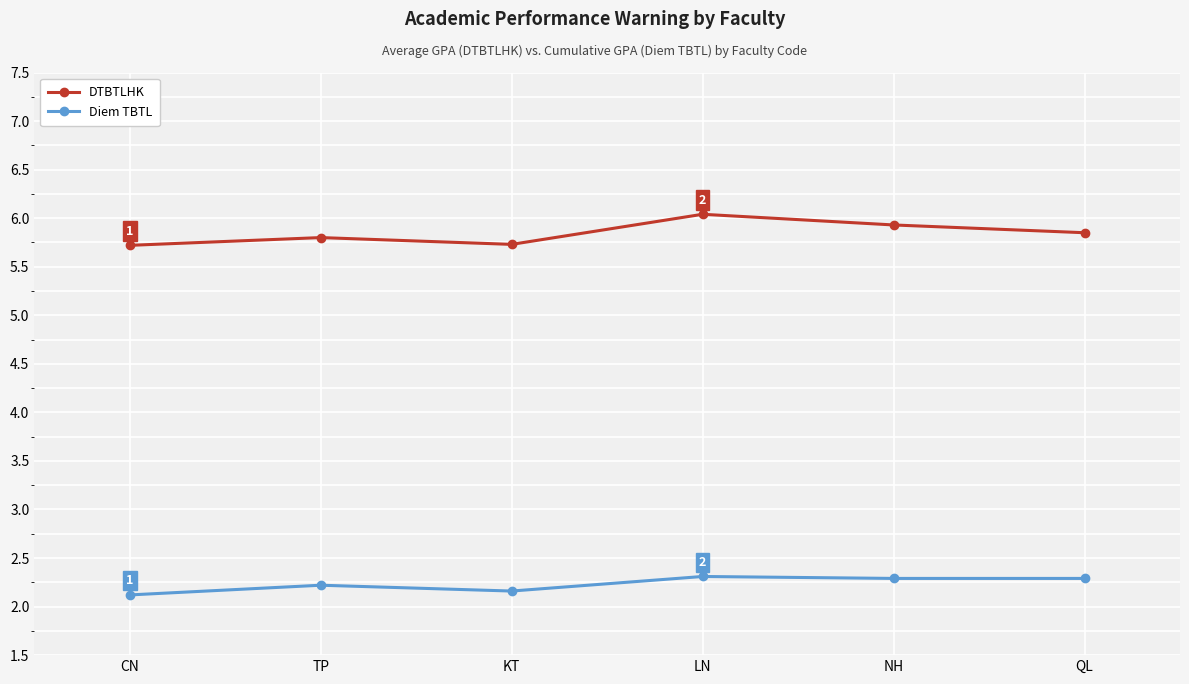

What is the spread (max minus min) of values at QL?

3.6